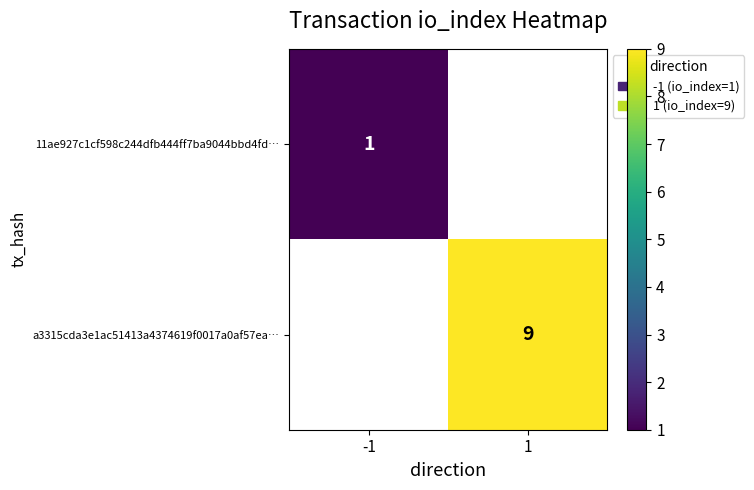

What is the greatest value displayed?

9.0